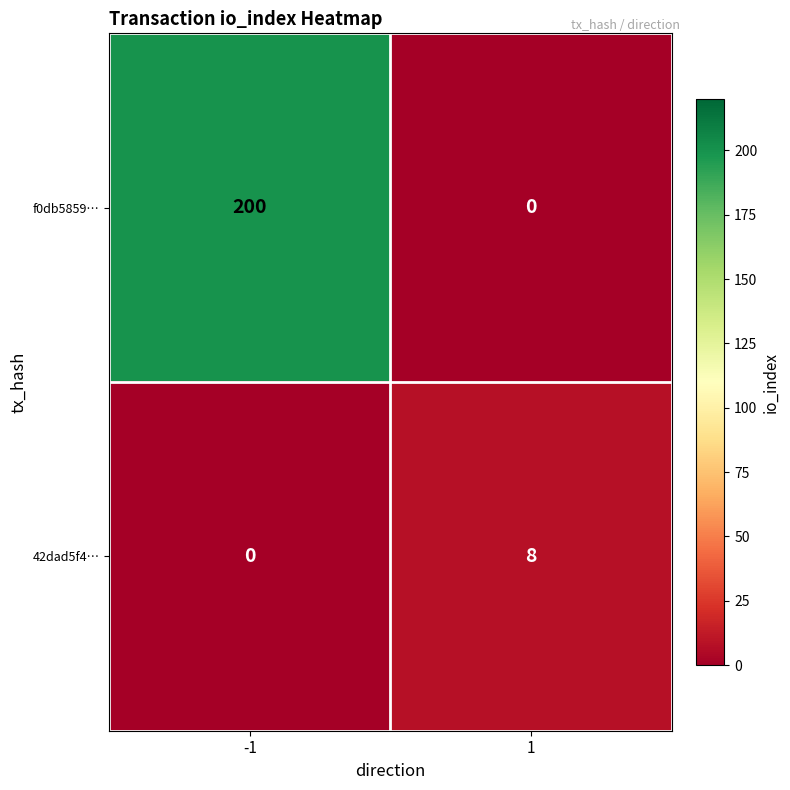

True or false: f0db5859… has a value of 44 at -1.

False